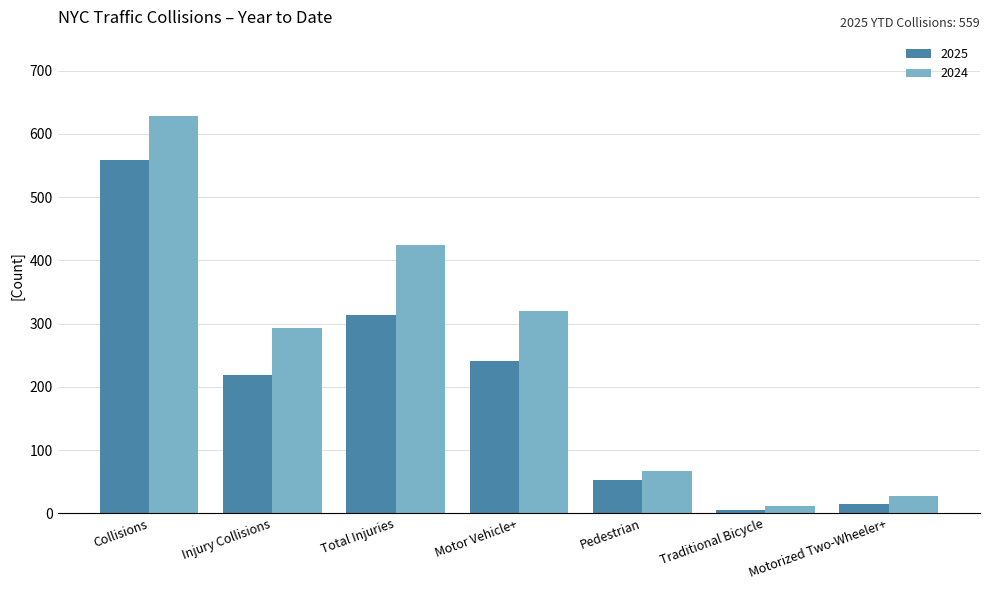

Reading left to right, what are all the values shown in this chart?

2025: 559	219	313	241	53	5	14
2024: 628	293	425	320	67	11	27